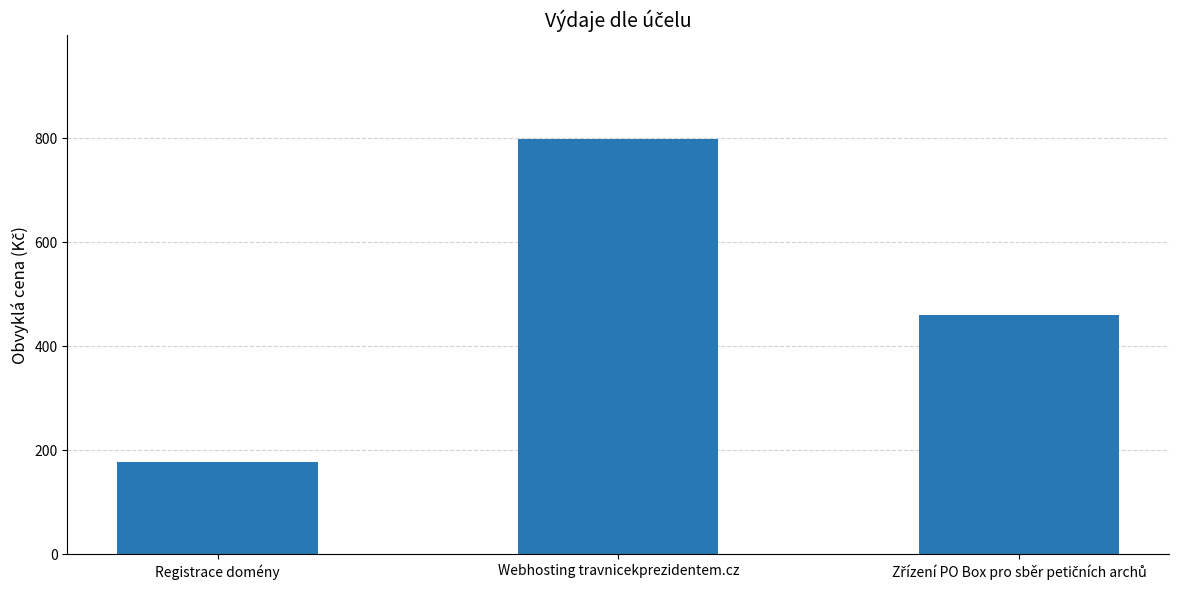

The value at Webhosting travnicekprezidentem.cz is 798.6. True or false?

True